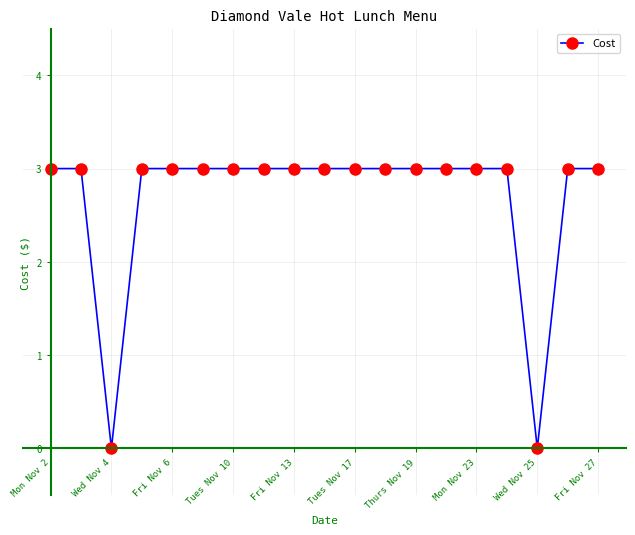

How many lines are shown in the chart?

1